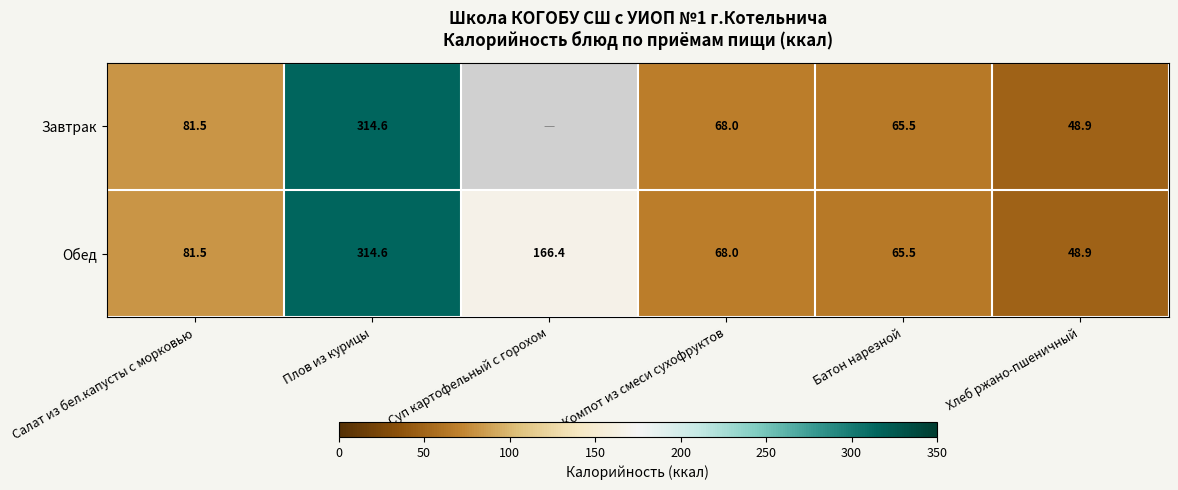

True or false: Обед has a value of 314.6 at Плов из курицы.

True